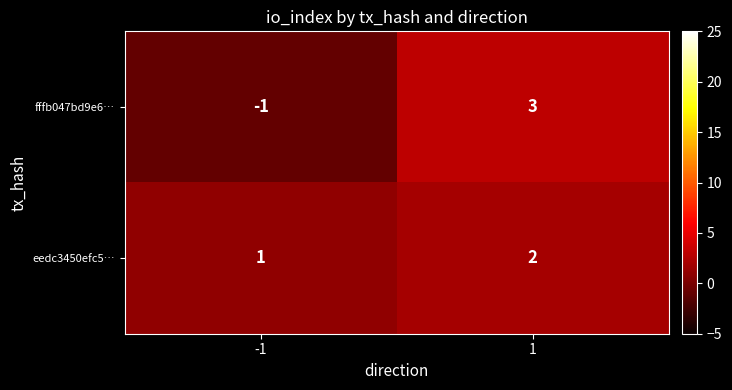

How many data points does each series have?

2